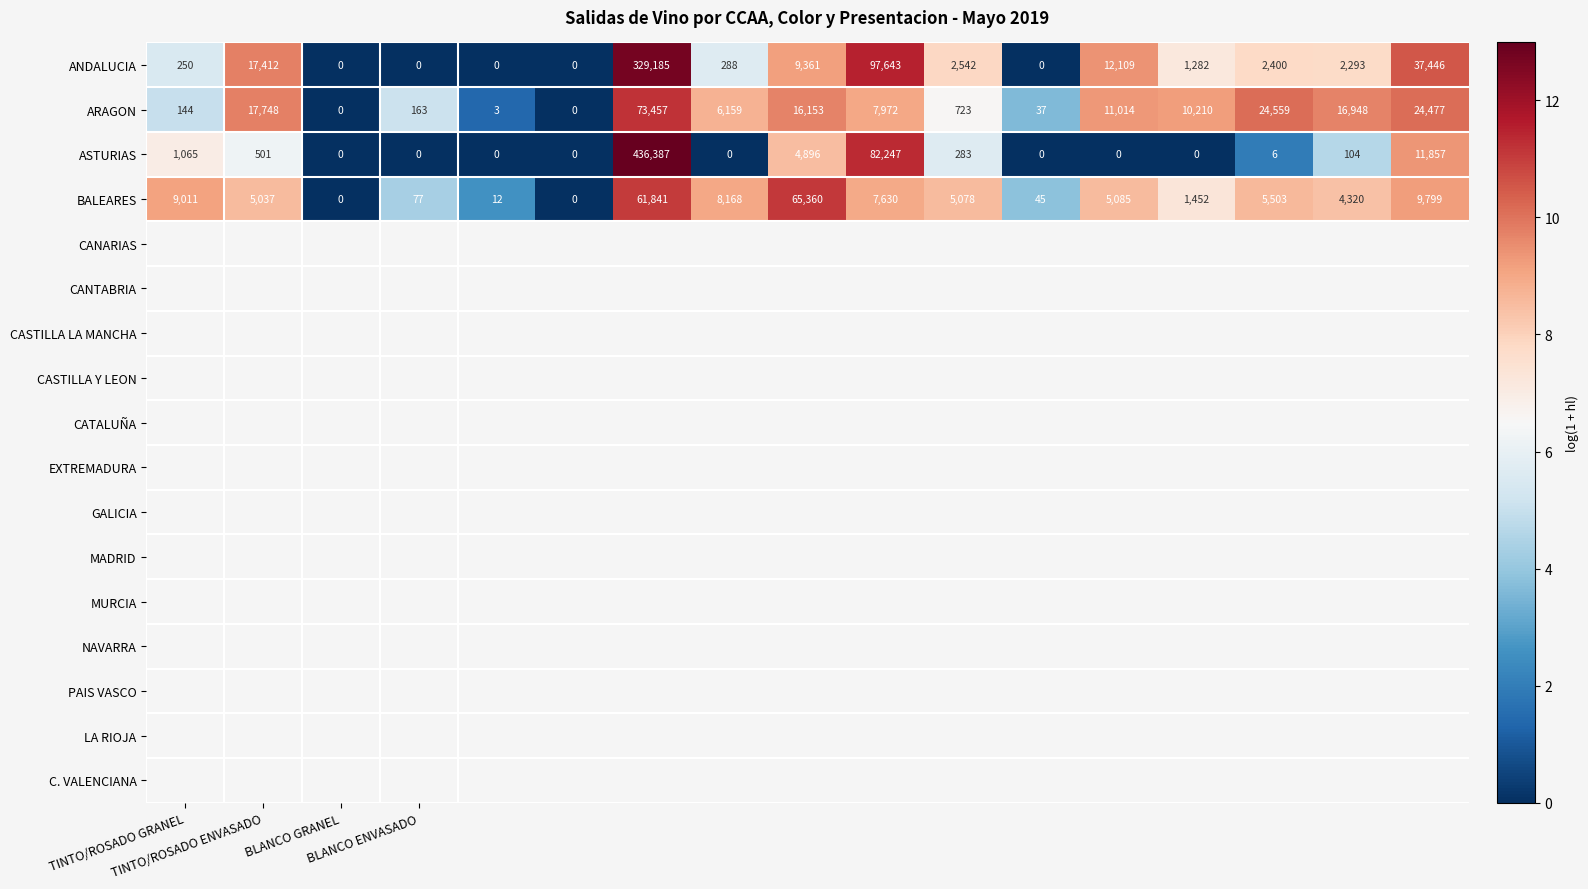

Rank the series by their maximum value, from lowest to highest.

BALEARES, ARAGON, ANDALUCIA, ASTURIAS